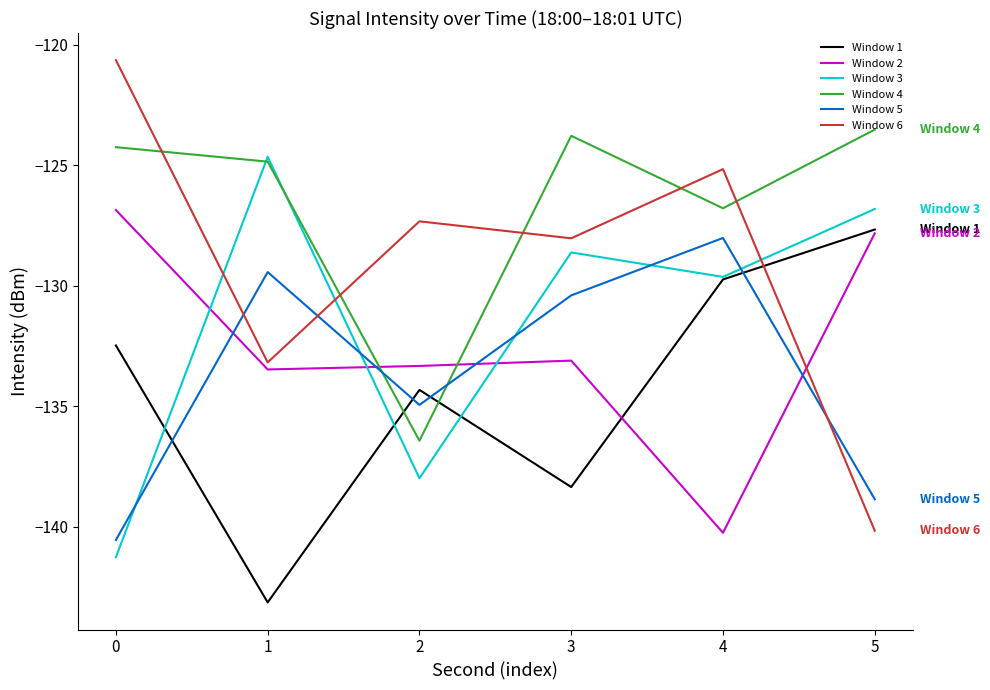

Does the chart have visible grid lines?

No